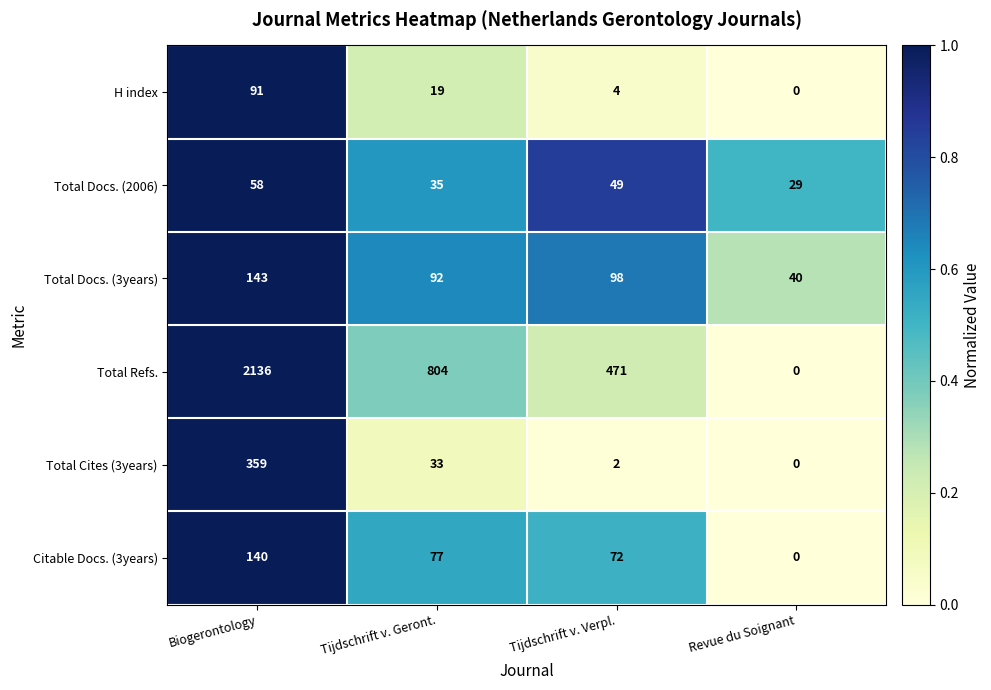

What is the difference between the Total Docs. (2006) values at Biogerontology and Revue du Soignant?

29